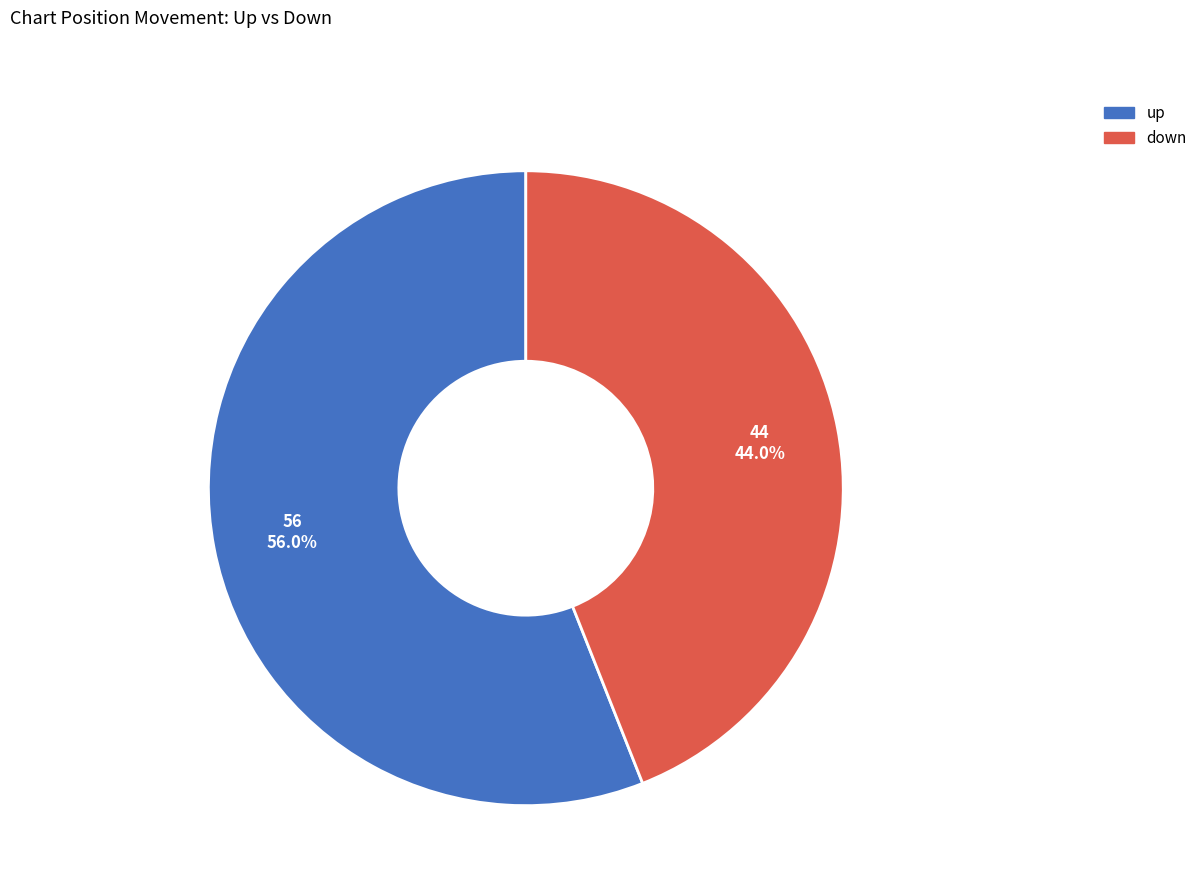

Combined, what portion of the pie is down and up?

100.0%